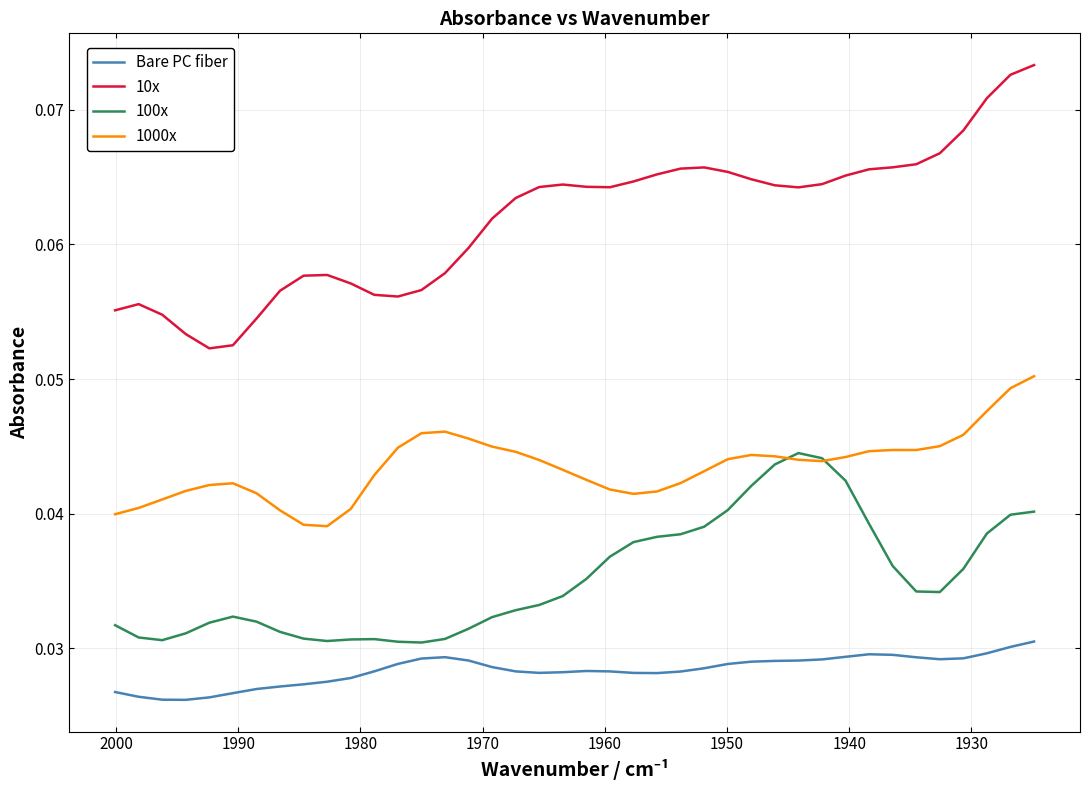

Is the value of 10x at 32 greater than the value of 1000x at 24?

Yes